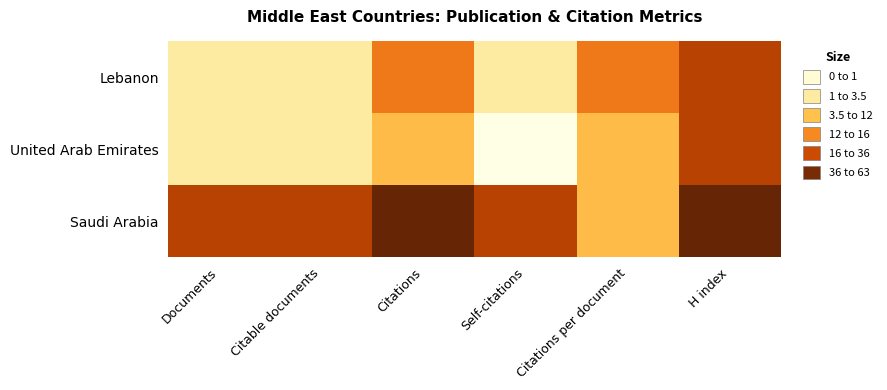

Reading right to left, extract all data points from this chart.

Saudi Arabia: H index=36.0	Citations per document=3.5	Self-citations=31.0	Citations=63.0	Citable documents=16.0	Documents=18.0
United Arab Emirates: H index=17.0	Citations per document=3.5	Self-citations=0.0	Citations=7.0	Citable documents=2.0	Documents=2.0
Lebanon: H index=16.0	Citations per document=12.0	Self-citations=3.0	Citations=12.0	Citable documents=1.0	Documents=1.0